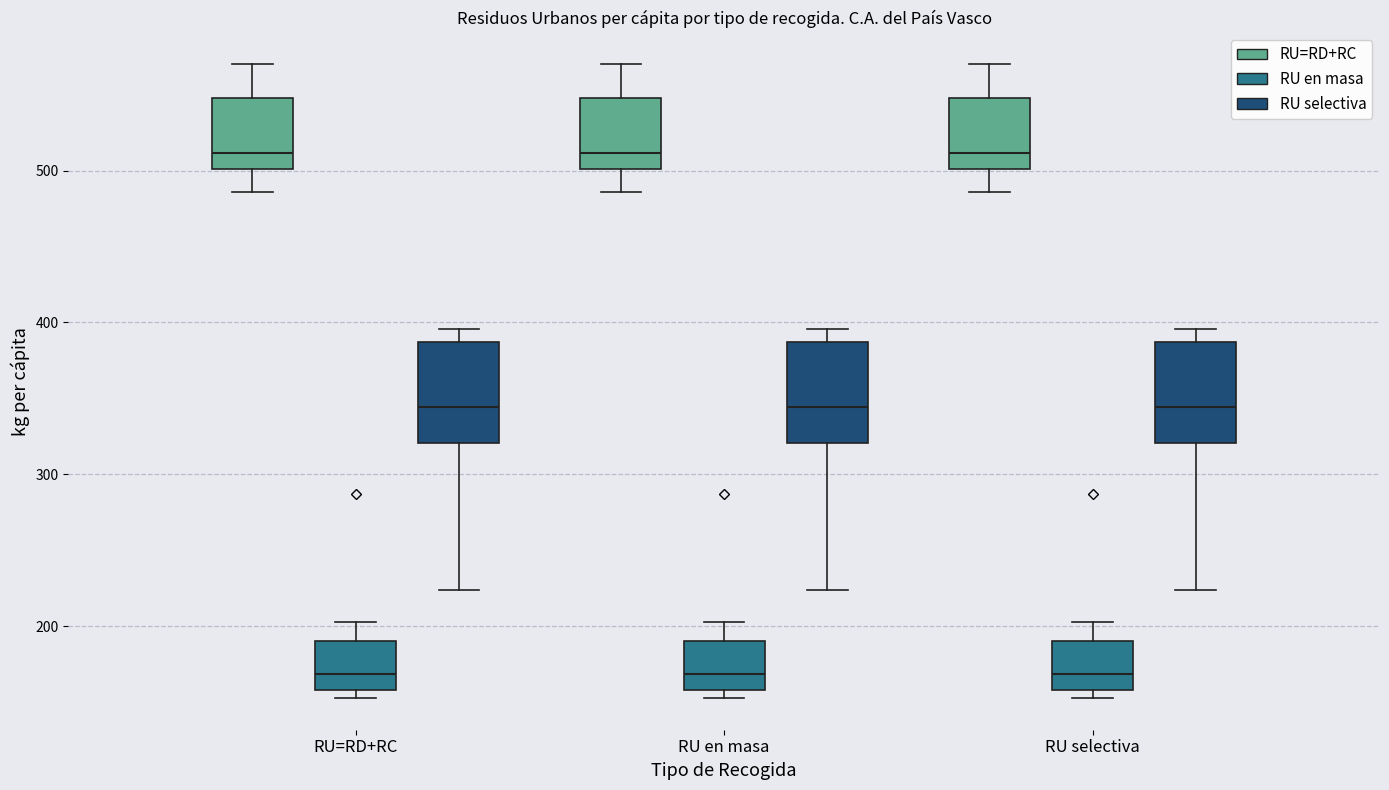

Reading left to right, transcribe this box plot: for each box, give where its median line is, the range the box spans, and where its two whiskers end, as read against the y-axis. The values are not printed on the chart, so give them approximately, as read against the axis.

RU=RD+RC (RU=RD+RC): median 510, box 500 to 550, whiskers 490 to 570
RU=RD+RC (RU en masa): median 170, box 160 to 190, whiskers 150 to 200
RU=RD+RC (RU selectiva): median 340, box 320 to 390, whiskers 220 to 400
RU en masa (RU=RD+RC): median 510, box 500 to 550, whiskers 490 to 570
RU en masa (RU en masa): median 170, box 160 to 190, whiskers 150 to 200
RU en masa (RU selectiva): median 340, box 320 to 390, whiskers 220 to 400
RU selectiva (RU=RD+RC): median 510, box 500 to 550, whiskers 490 to 570
RU selectiva (RU en masa): median 170, box 160 to 190, whiskers 150 to 200
RU selectiva (RU selectiva): median 340, box 320 to 390, whiskers 220 to 400